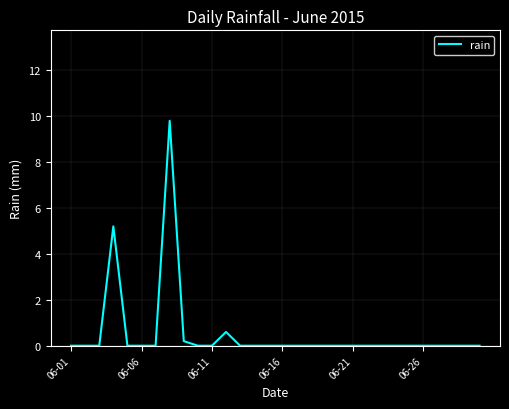

What is the maximum value shown in the chart?

9.8